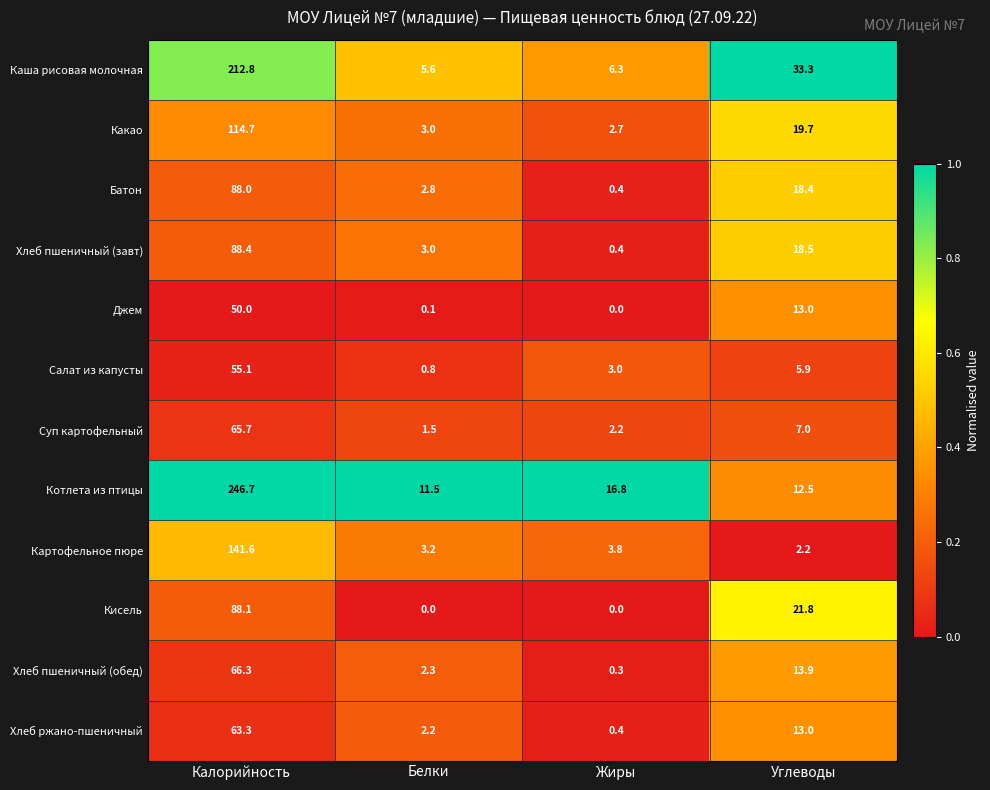

Which series has the largest total across all categories?

Котлета из птицы